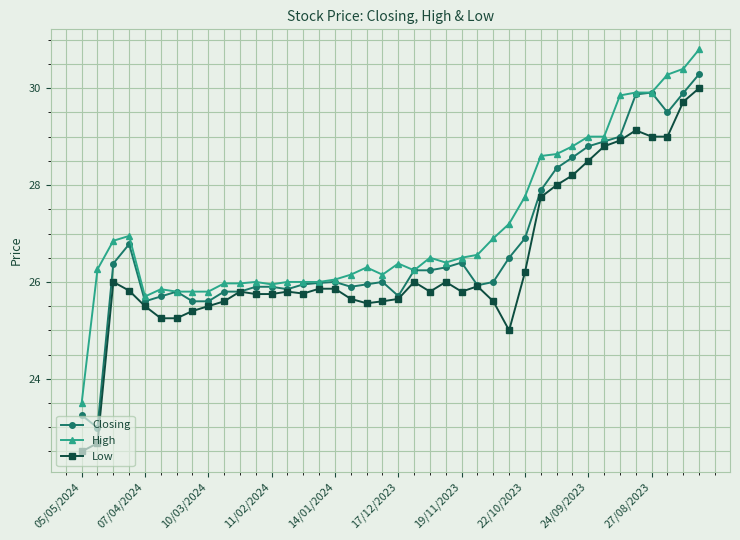

True or false: High has more than 2 interior local peaks.

True